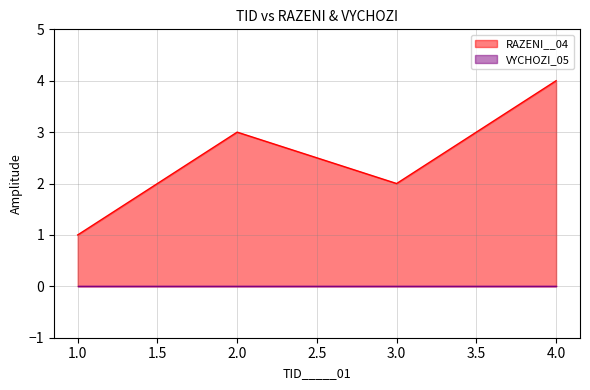

At which category does the data reach its first local peak?

2